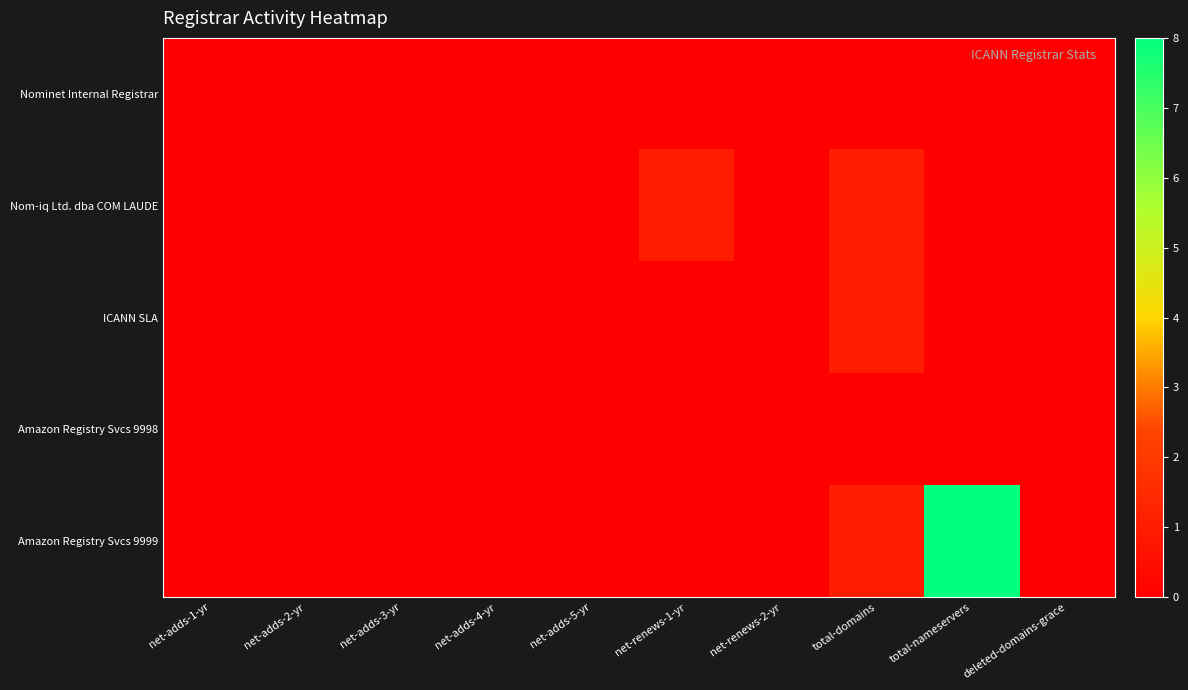

Which series has the largest total across all categories?

Amazon Registry Svcs 9999